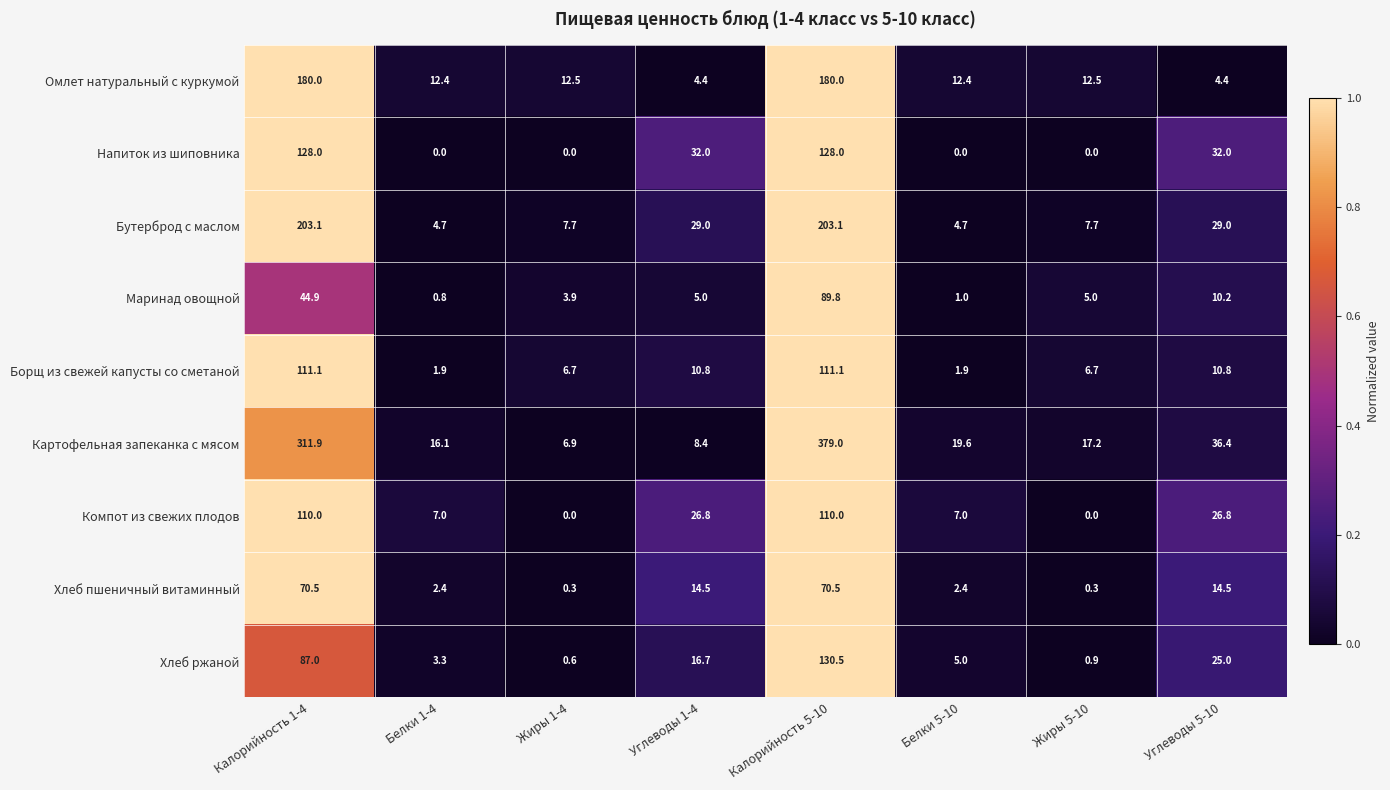

True or false: Бутерброд с маслом has a value of 7.7 at Жиры 5-10.

True